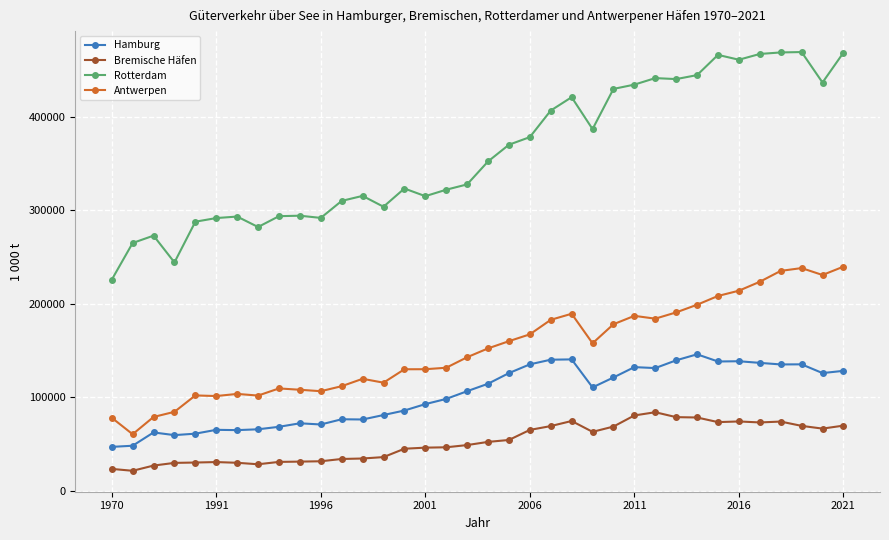

How many distinct data groups are displayed?

4